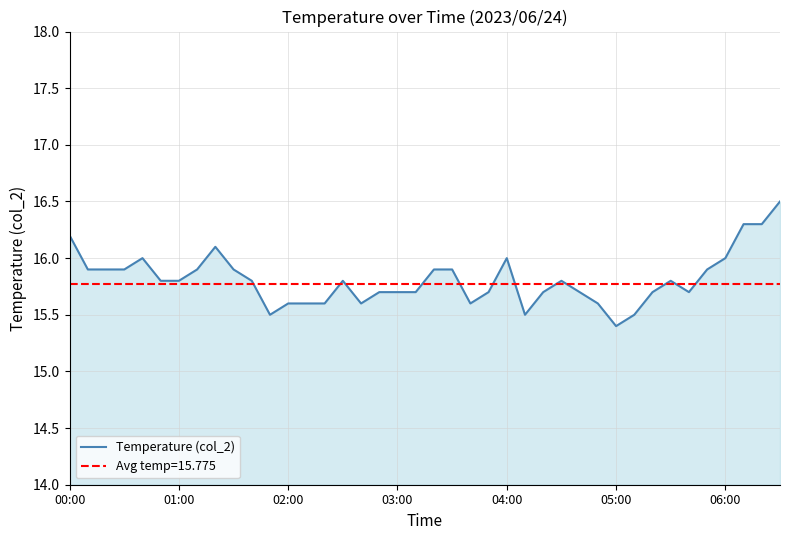

Where is Temperature (col_2) nearest to the value 15?

05:00